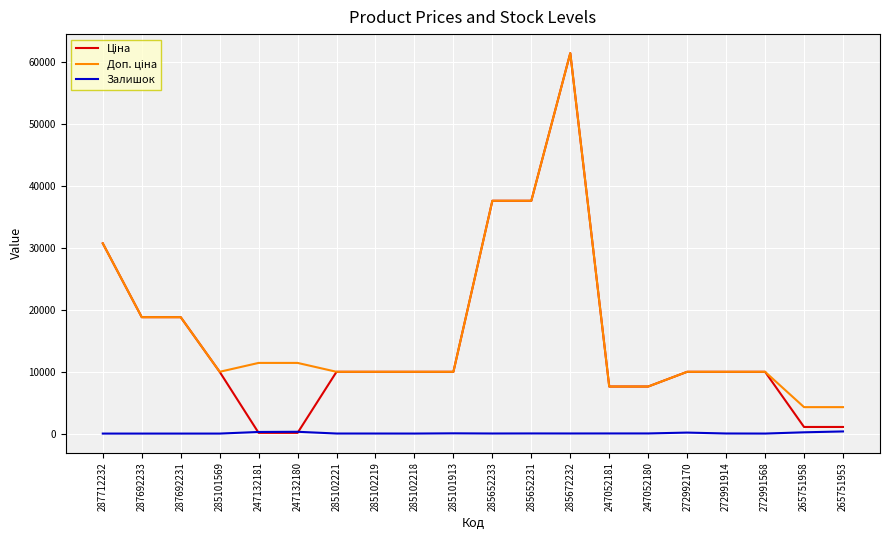

The Залишок series shows 14.0 at 272991914. True or false?

True